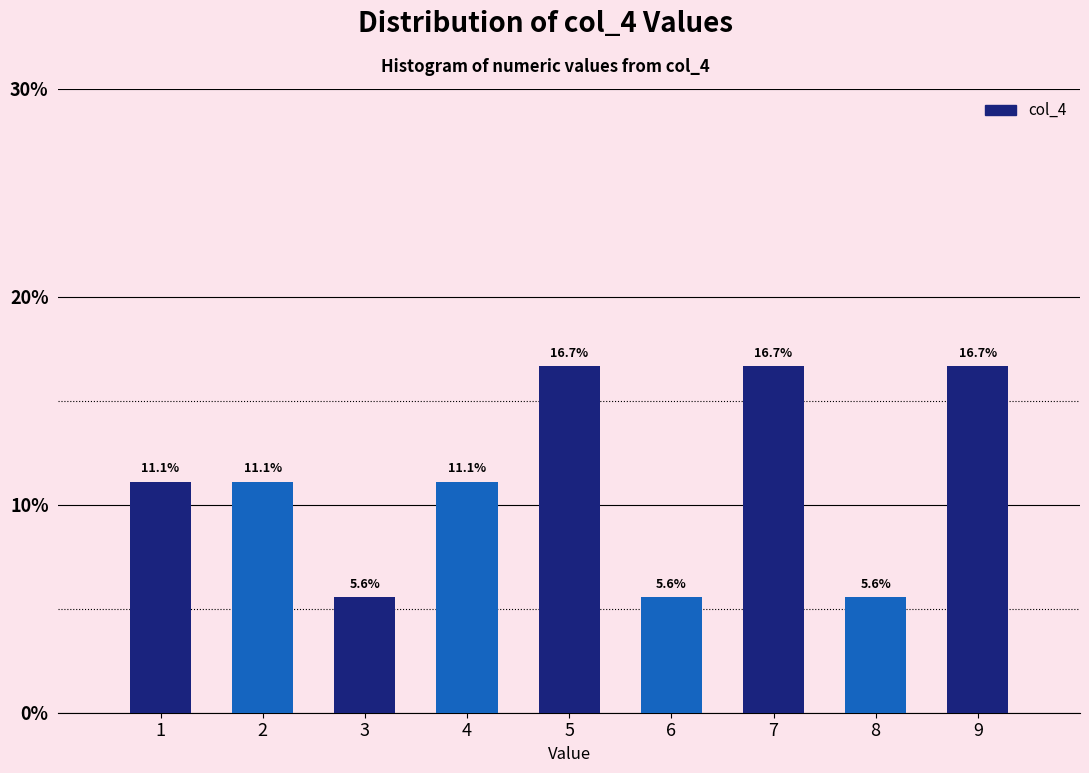

Reading left to right, list every bar in this chart as the range it spans on the x-axis followed by its height.

0.5 to 1.5: 11.1
1.5 to 2.5: 11.1
2.5 to 3.5: 5.6
3.5 to 4.5: 11.1
4.5 to 5.5: 16.7
5.5 to 6.5: 5.6
6.5 to 7.5: 16.7
7.5 to 8.5: 5.6
8.5 to 9.5: 16.7